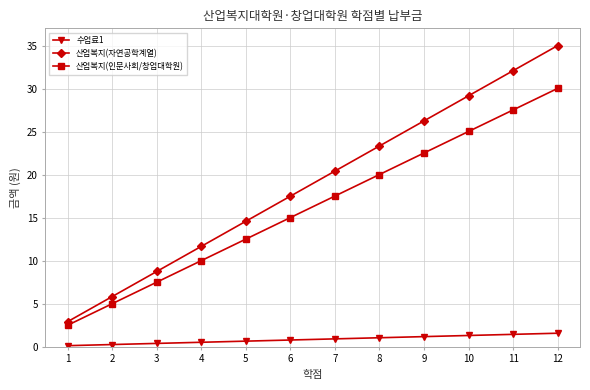

Is the value of 산업복지(인문사회/창업대학원) at 9 greater than the value of 산업복지(자연공학계열) at 5?

Yes